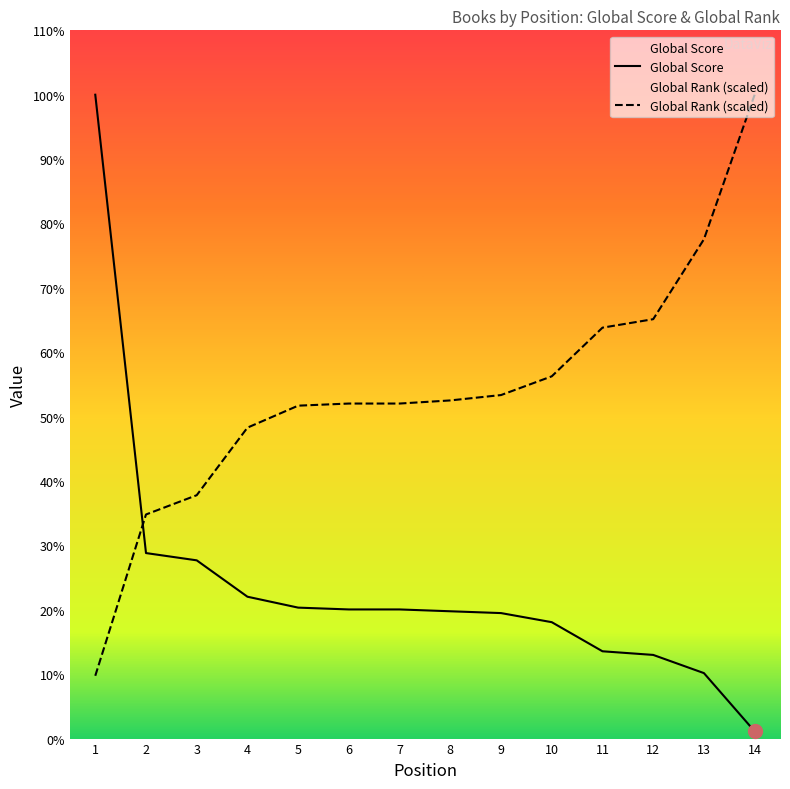

At which category is the sum across all series the highest?

1